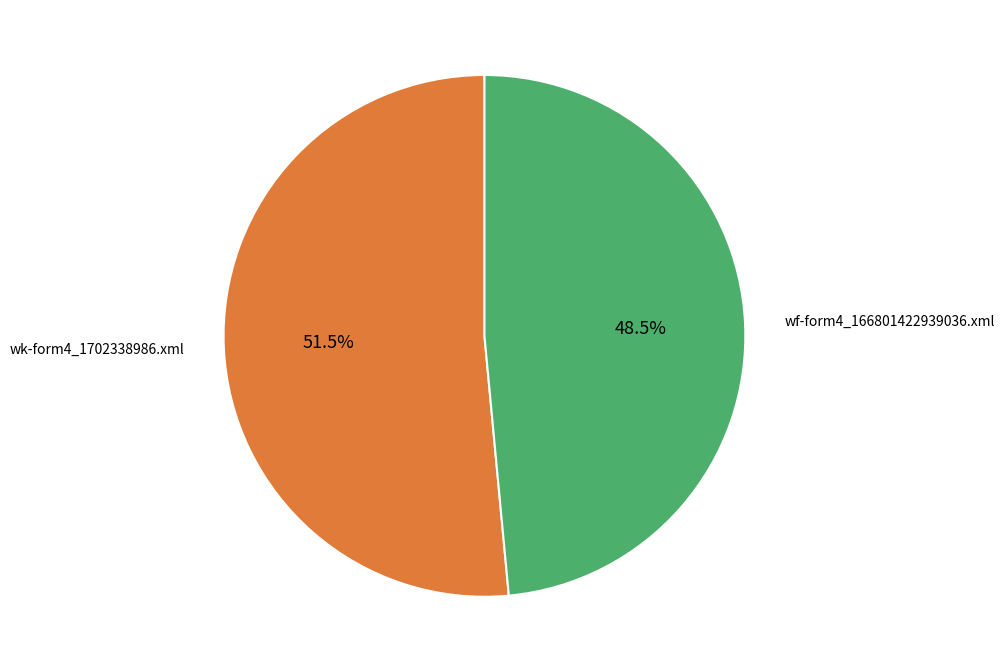

Is there a majority slice in this chart?

Yes